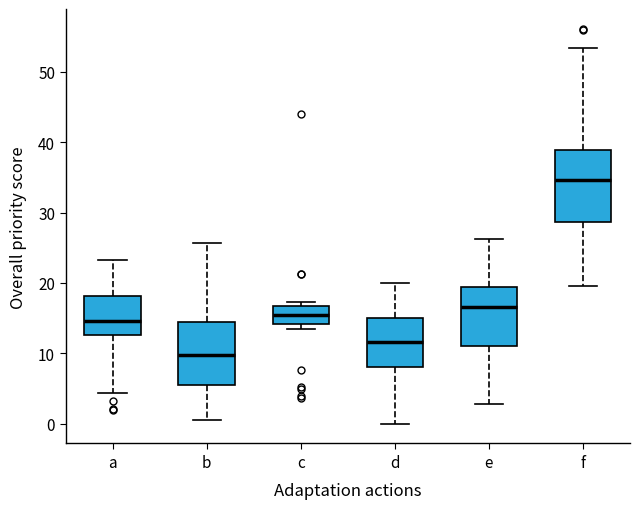

Where does the median line of the box for b sit on the y-axis? The values are not printed on the chart, so give them approximately, as read against the axis.

10